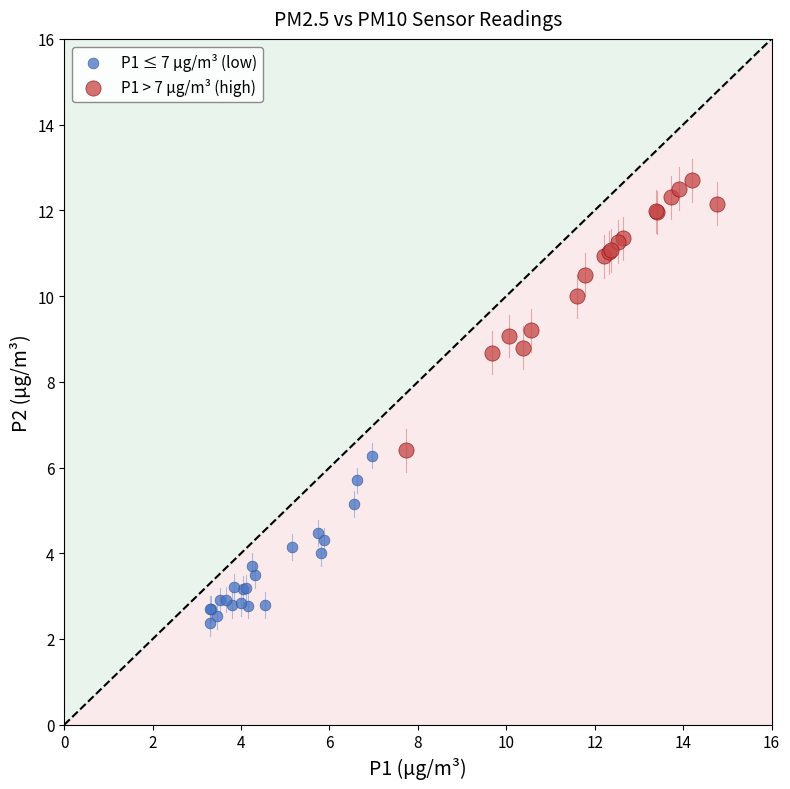

Which series contains the highest Y value?

P1 > 7 µg/m³ (high)